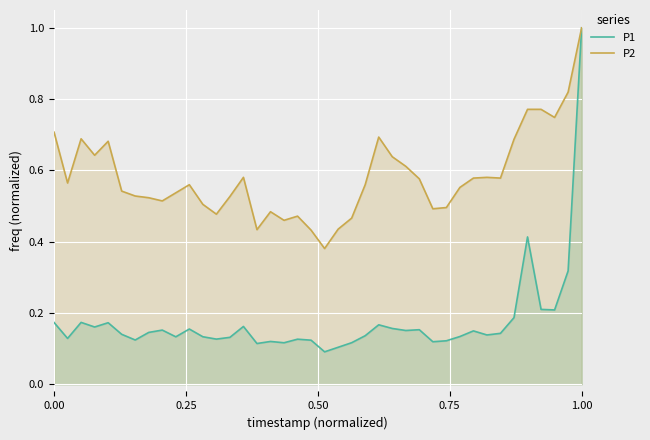

Count the number of categories in the chart.

40